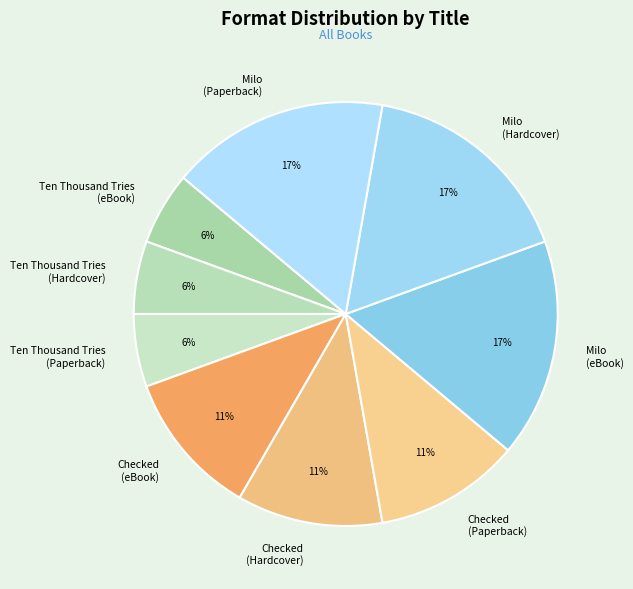

Is the sum of Milo (Paperback) and Checked (eBook) greater than half?

No